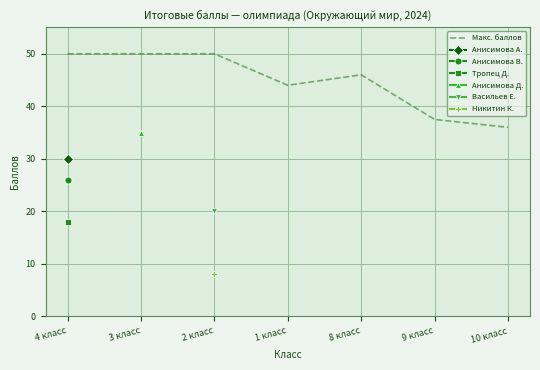

What is the ratio of the value at 10 класс to the value at 8 класс?

0.8